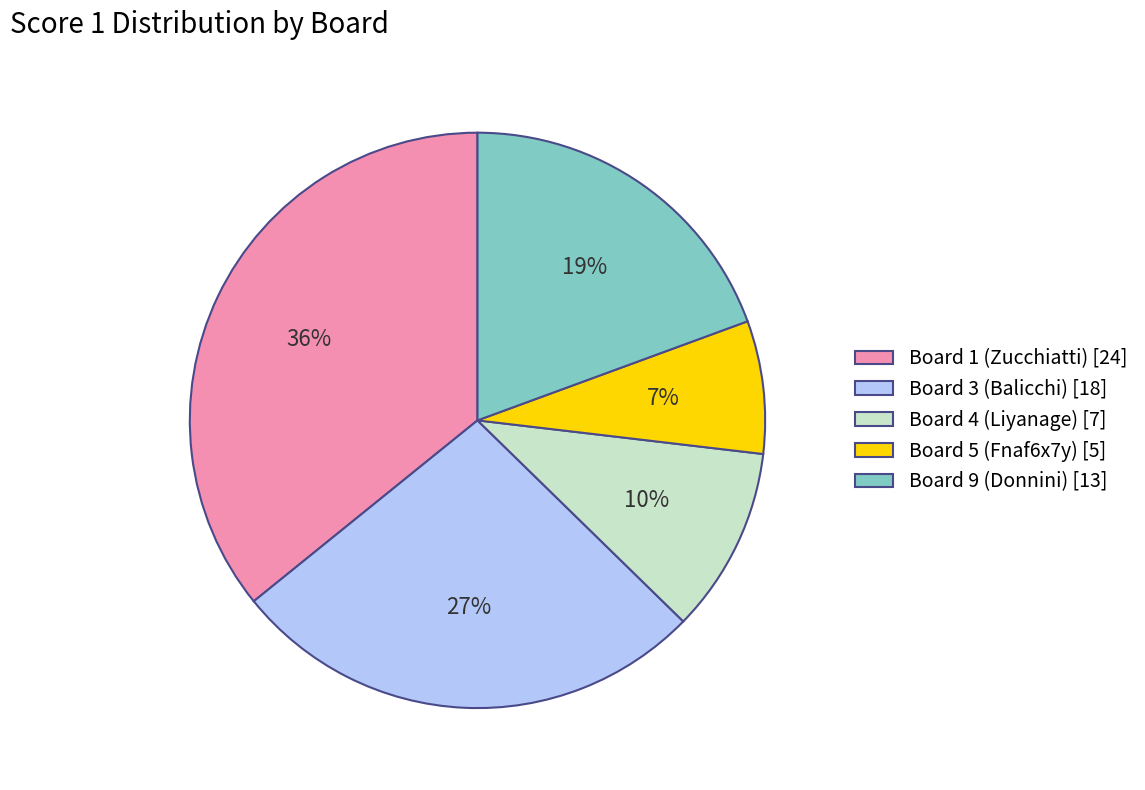

How many slices are in this pie chart?

5